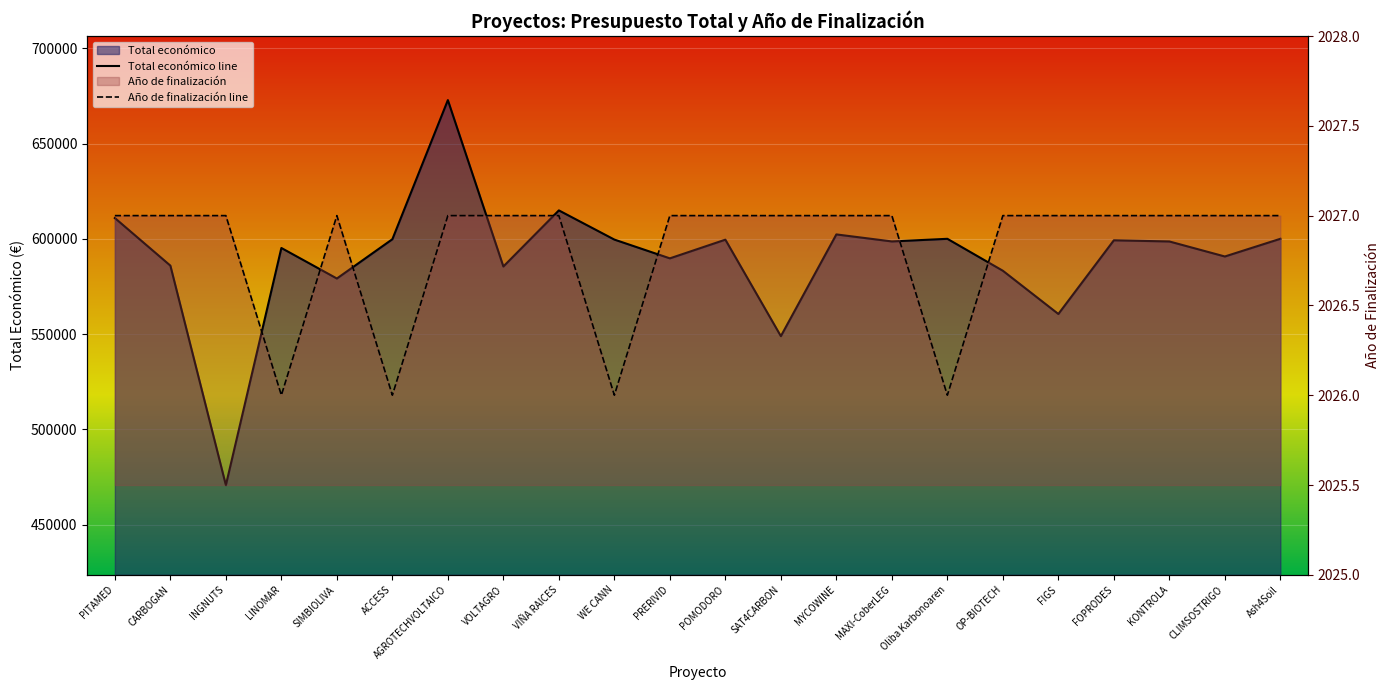

The Total económico series shows 560529.0 at FIGS. True or false?

True